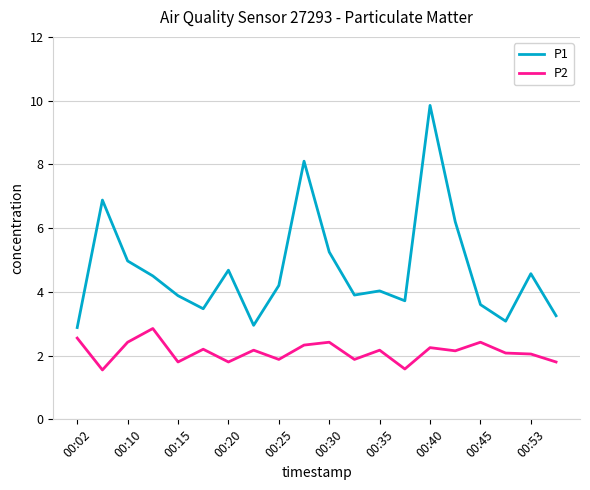

List the series in order of their peak value, highest first.

P1, P2